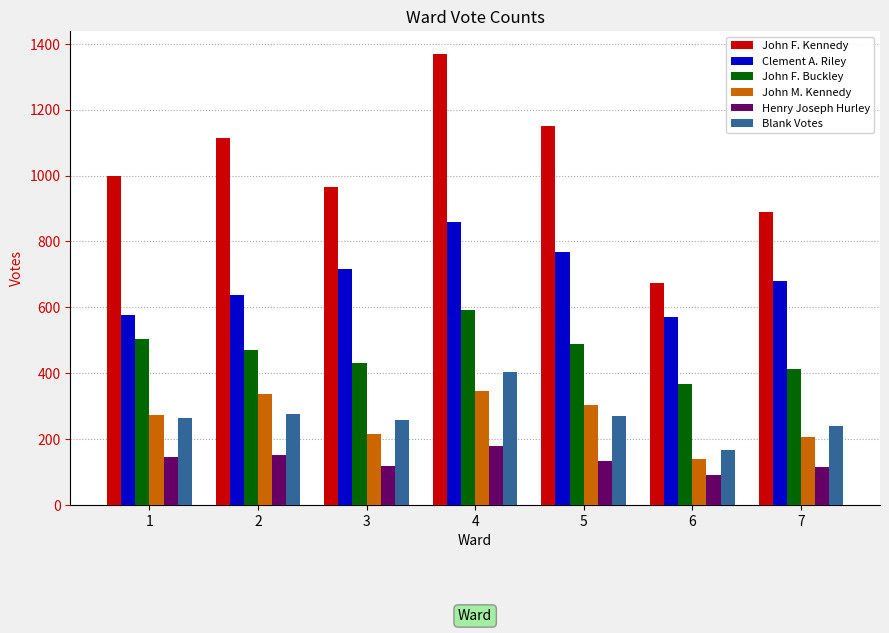

Is it true that John F. Kennedy equals 773 at 5?

False